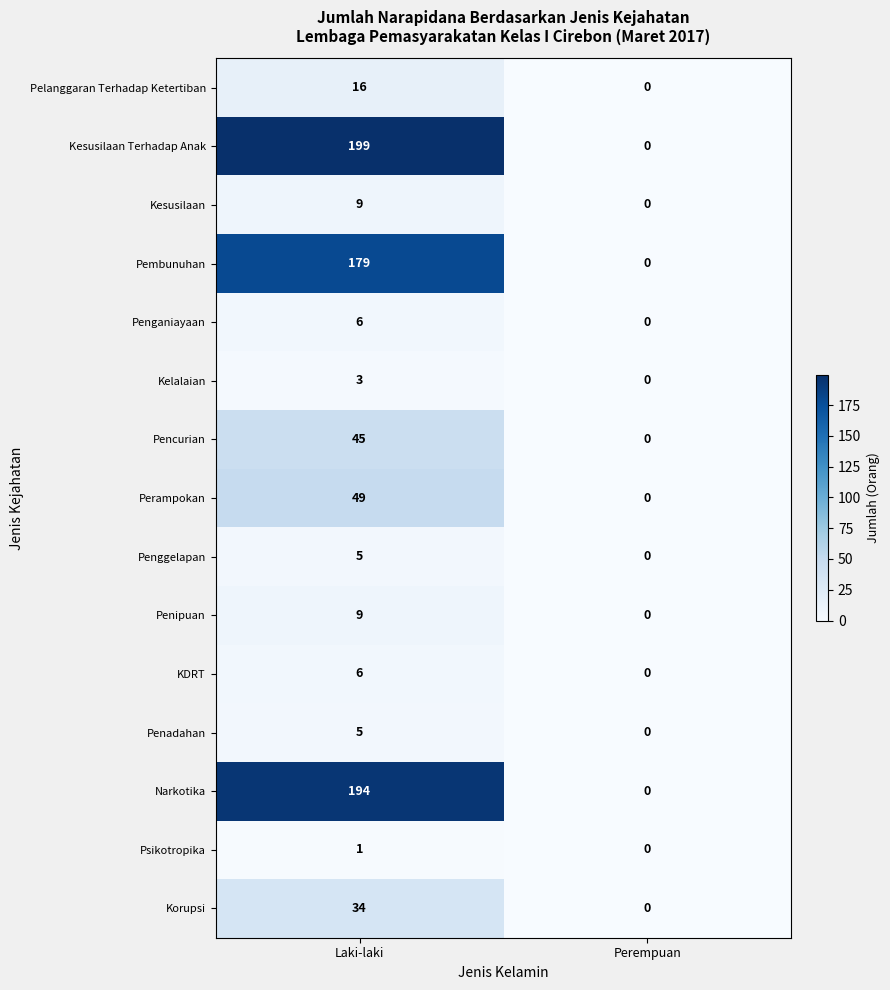

List the labels in order of Penadahan value, largest first.

Laki-laki, Perempuan